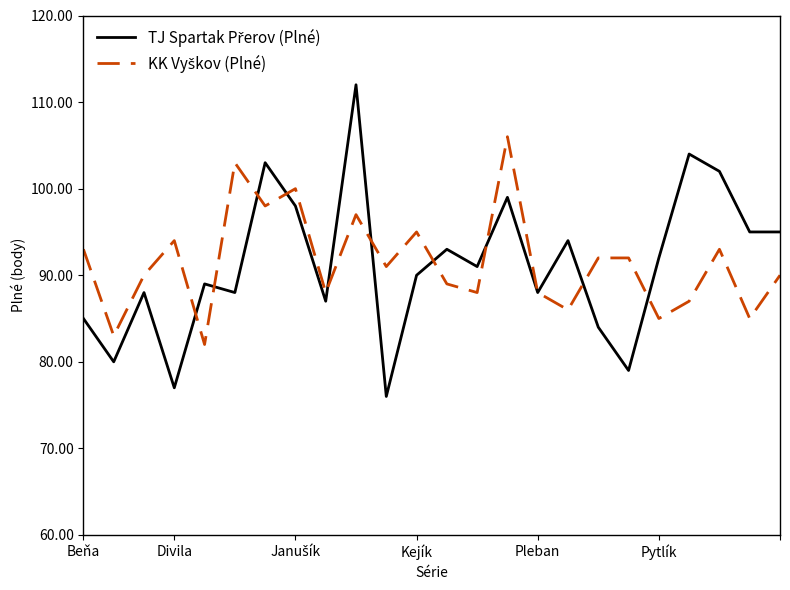

What is the greatest value displayed?

112